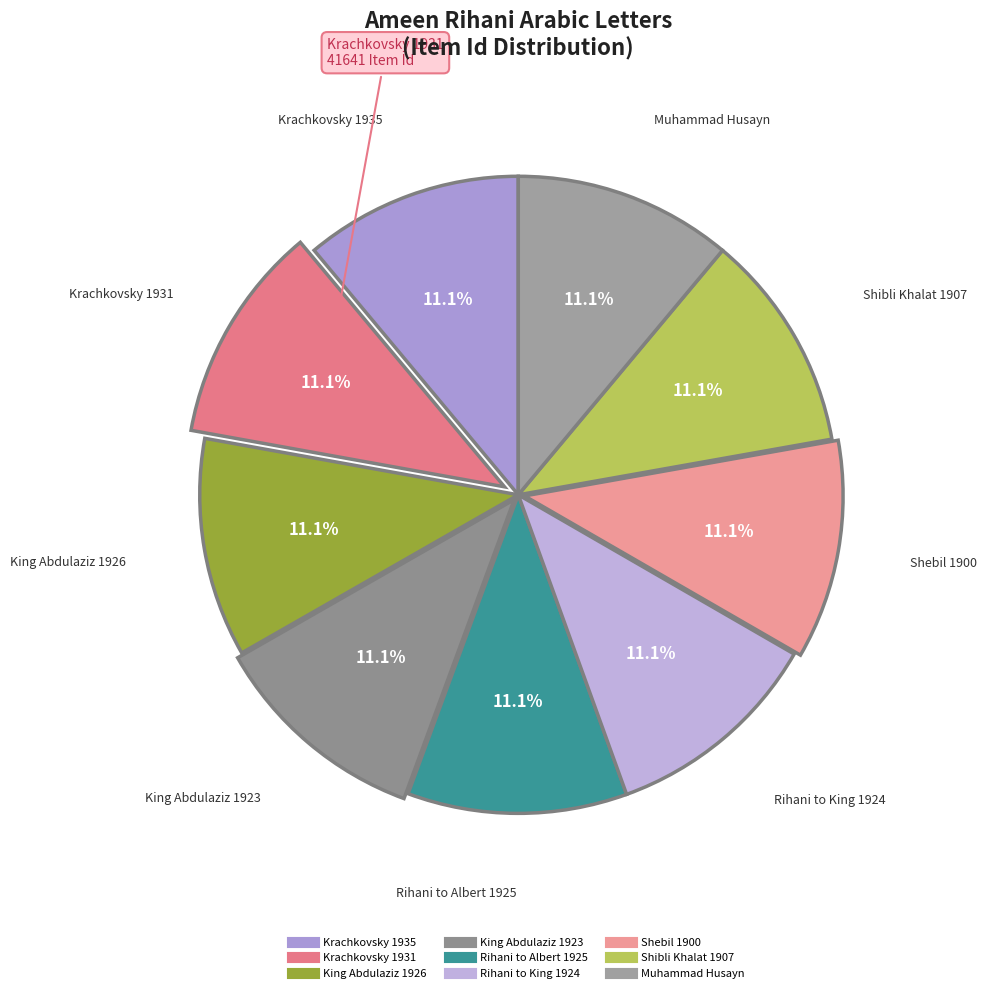

True or false: King Abdulaziz 1926 accounts for 20% of the total.

False